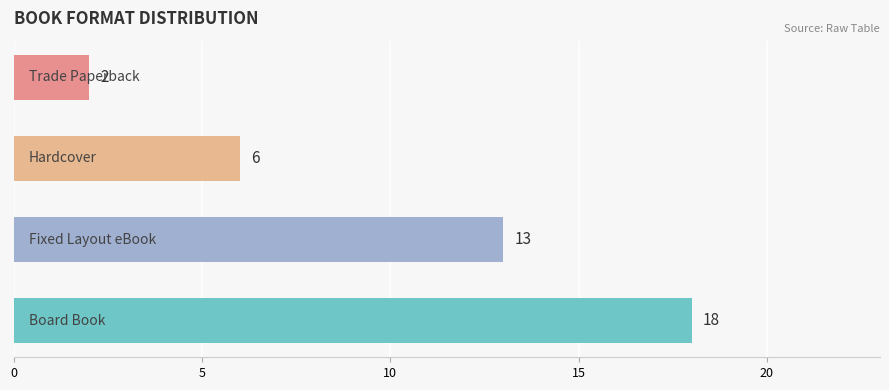

What is the sum of all values?

39